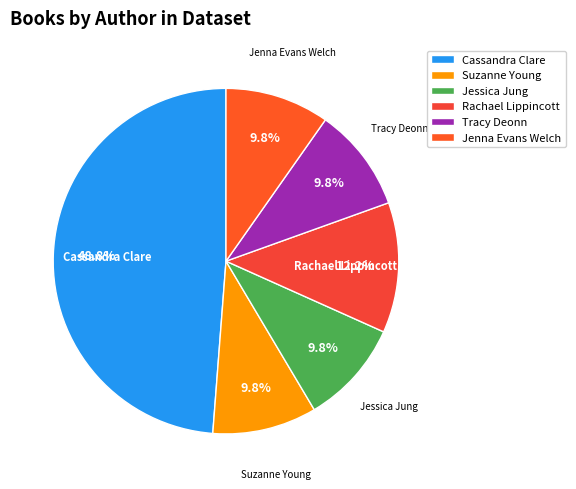

What portion of the pie excludes Jessica Jung?

90.2%